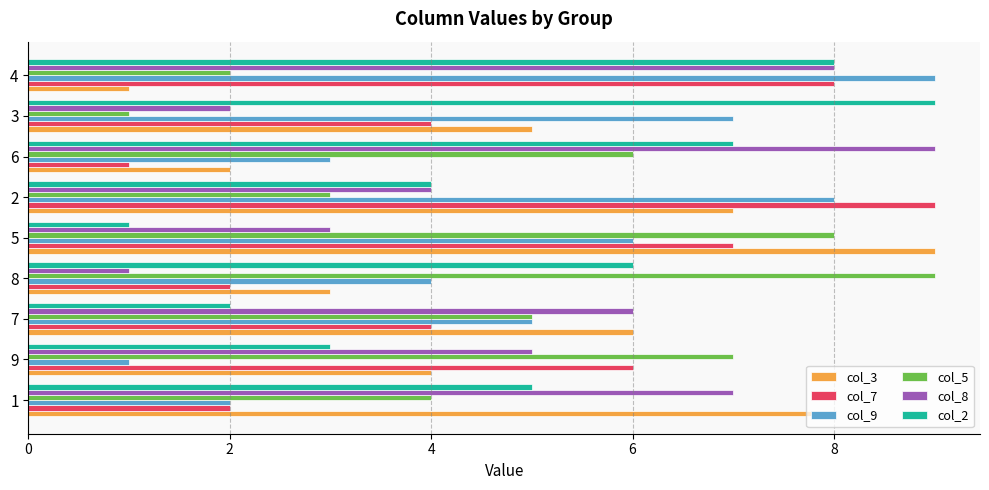

Is the value of col_3 at 6 greater than the value of col_5 at 7?

No